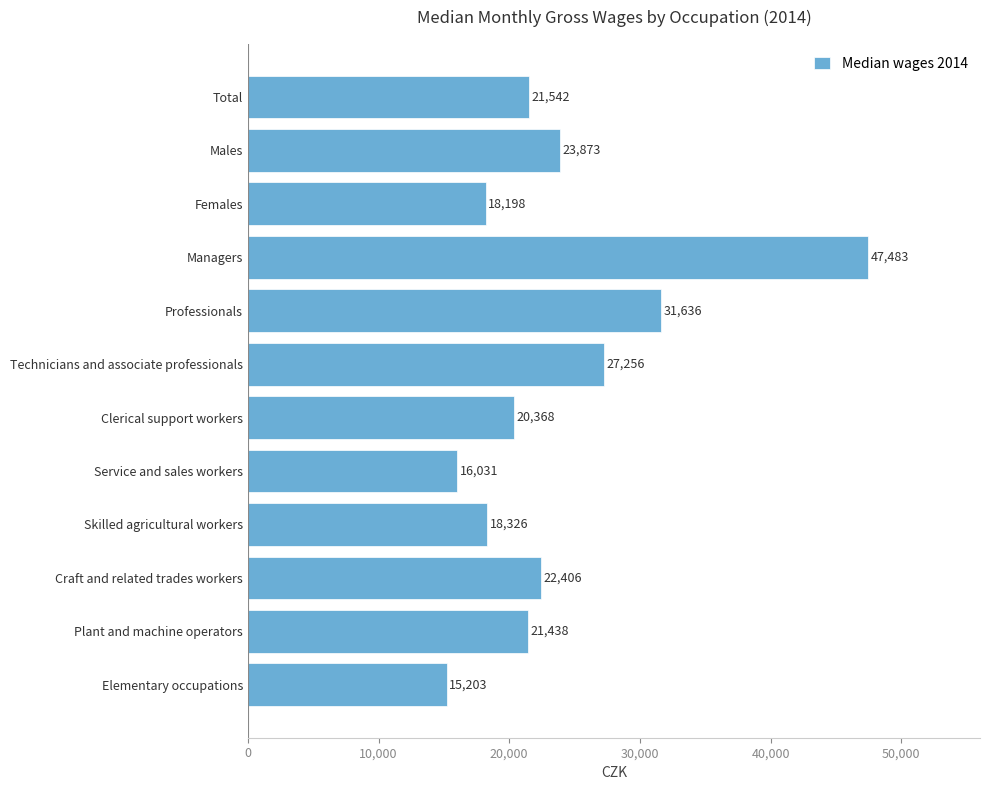

The value at Professionals is 55788. True or false?

False